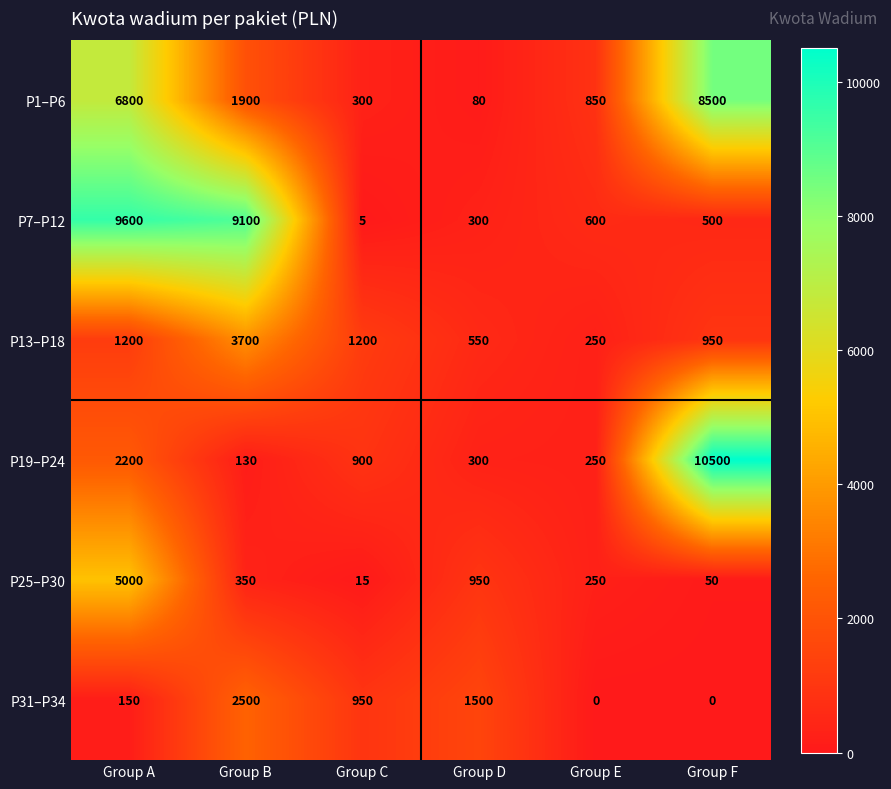

What is the difference between the highest and lowest values at Group C?

1195